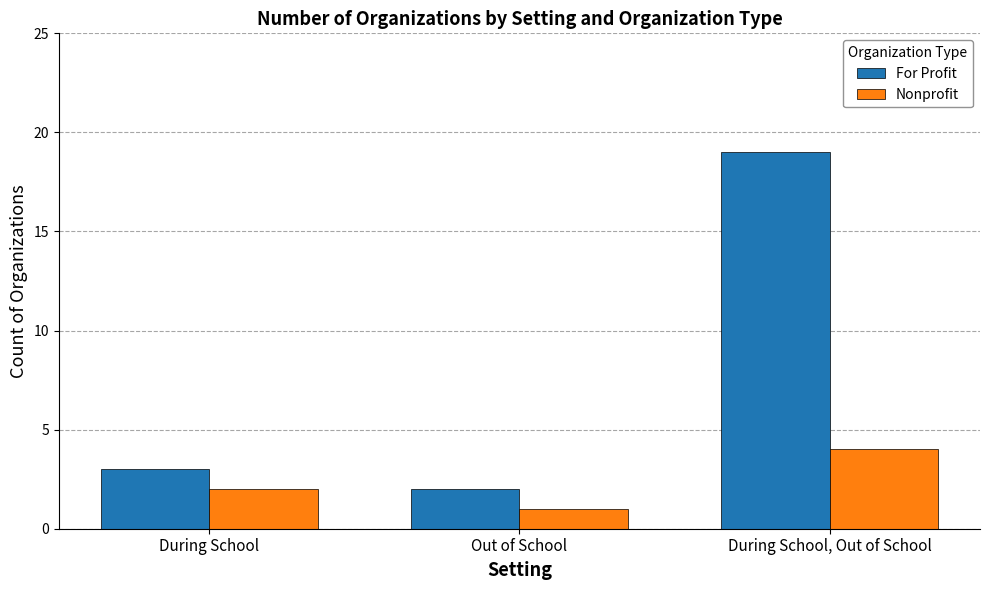

Which series has the largest range (max minus min)?

For Profit